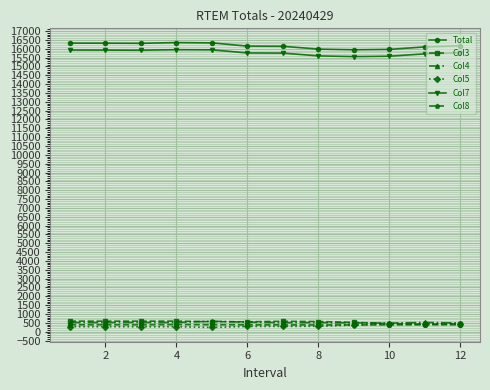

True or false: Col4 has more than 0 interior local peaks.

True